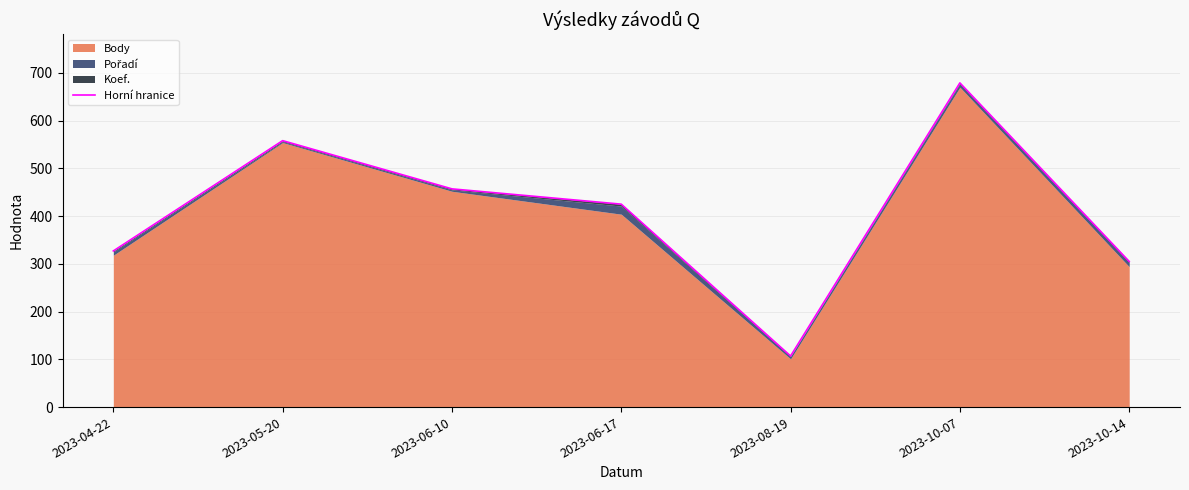

What is the difference between the maximum and minimum values?

572